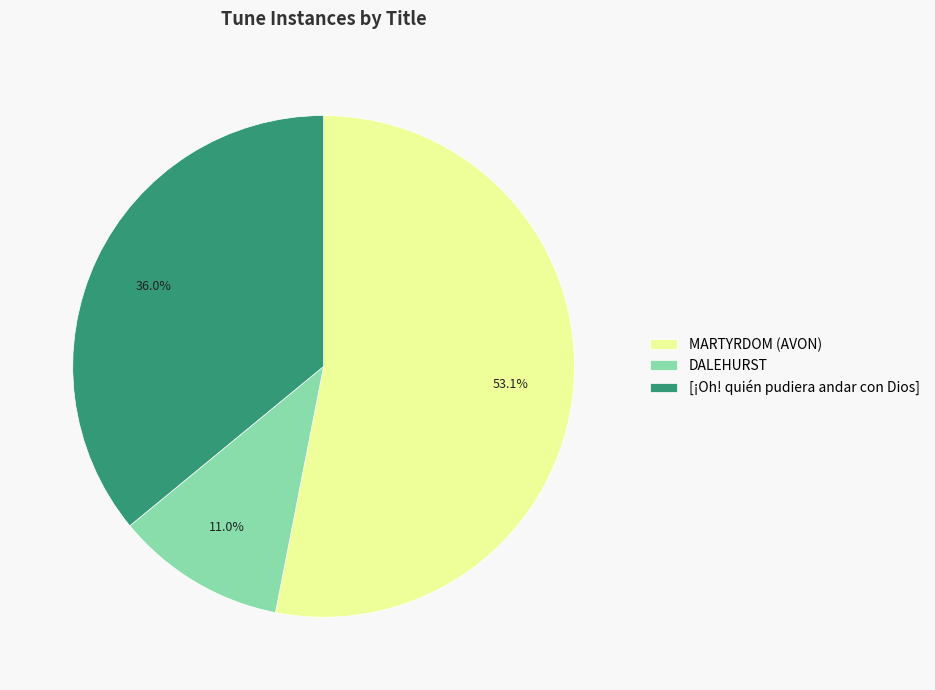

What is the majority slice?

MARTYRDOM (AVON)